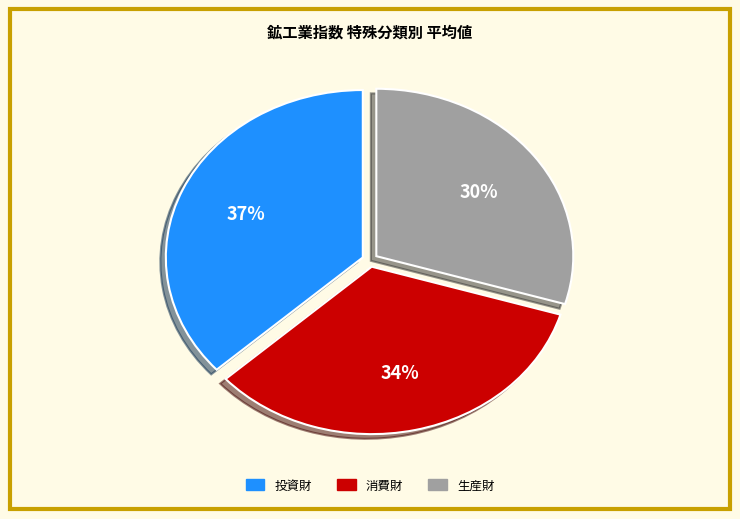

True or false: 投資財 accounts for 47% of the total.

False